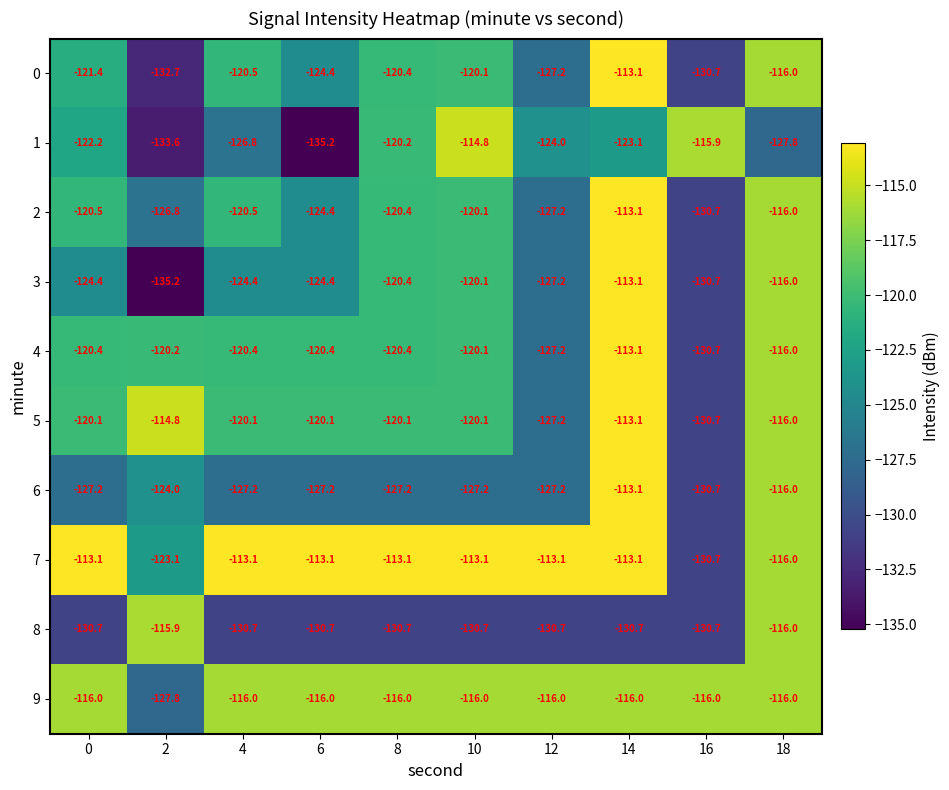

What is the sum of all 9 values?

-1171.8